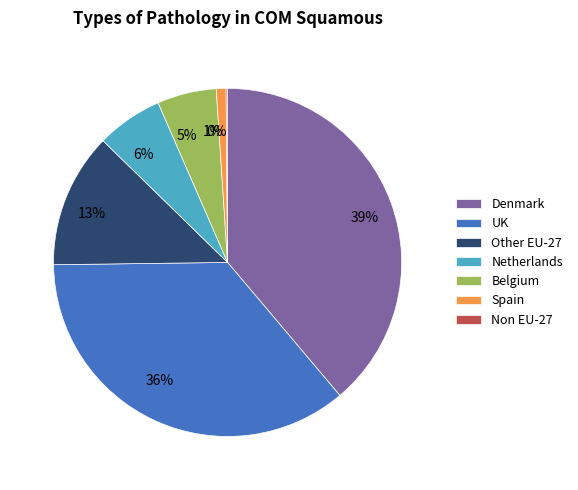

Is there any slice that represents more than half of the pie?

No